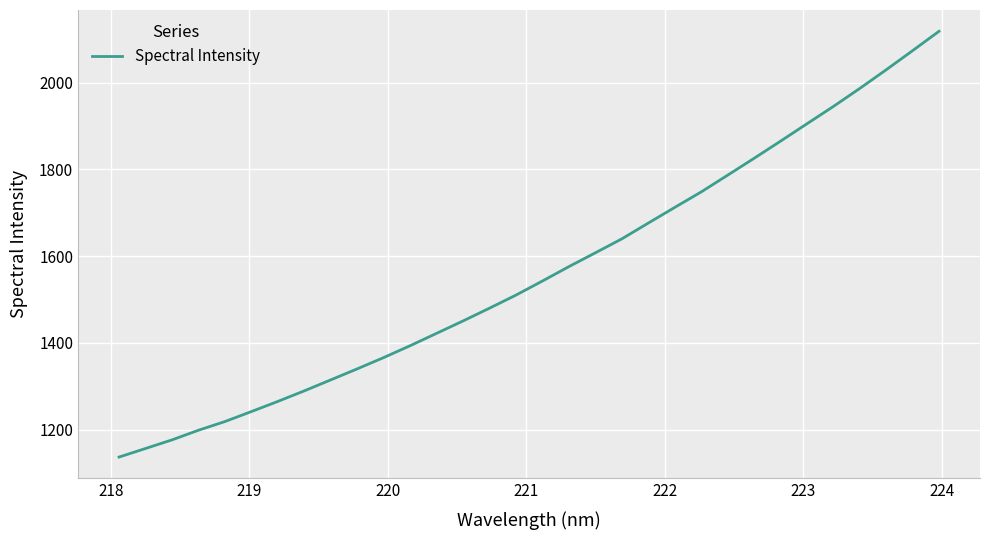

What is the smallest value displayed?

1136.4